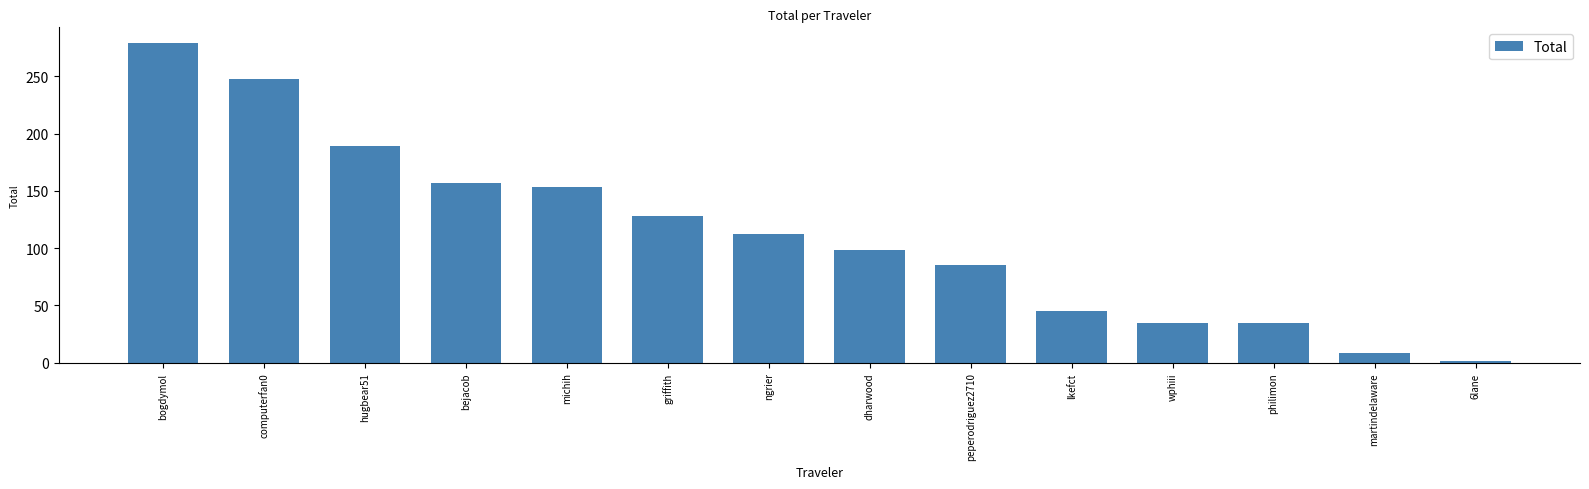

What is the average value?

112.5